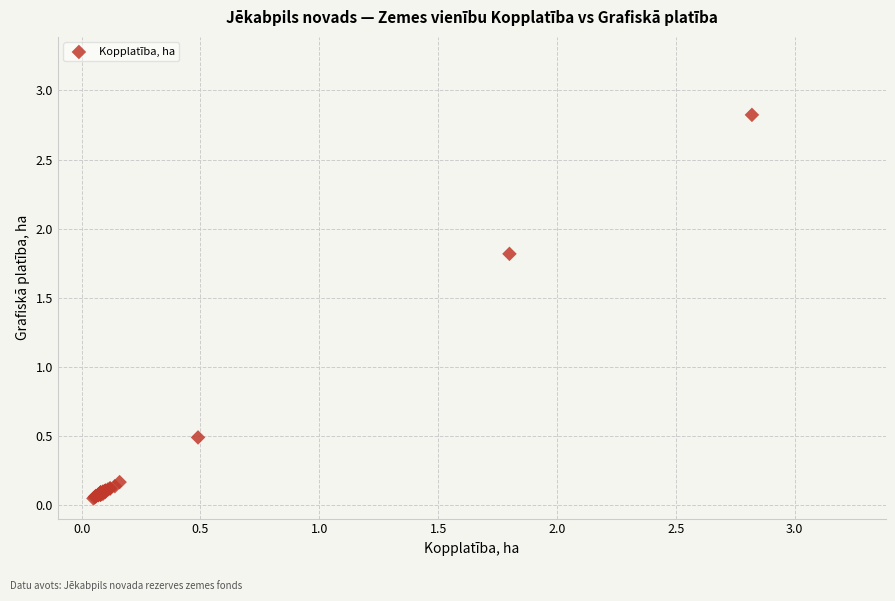

What Y value in the scatter plot is closest to 1?

0.5